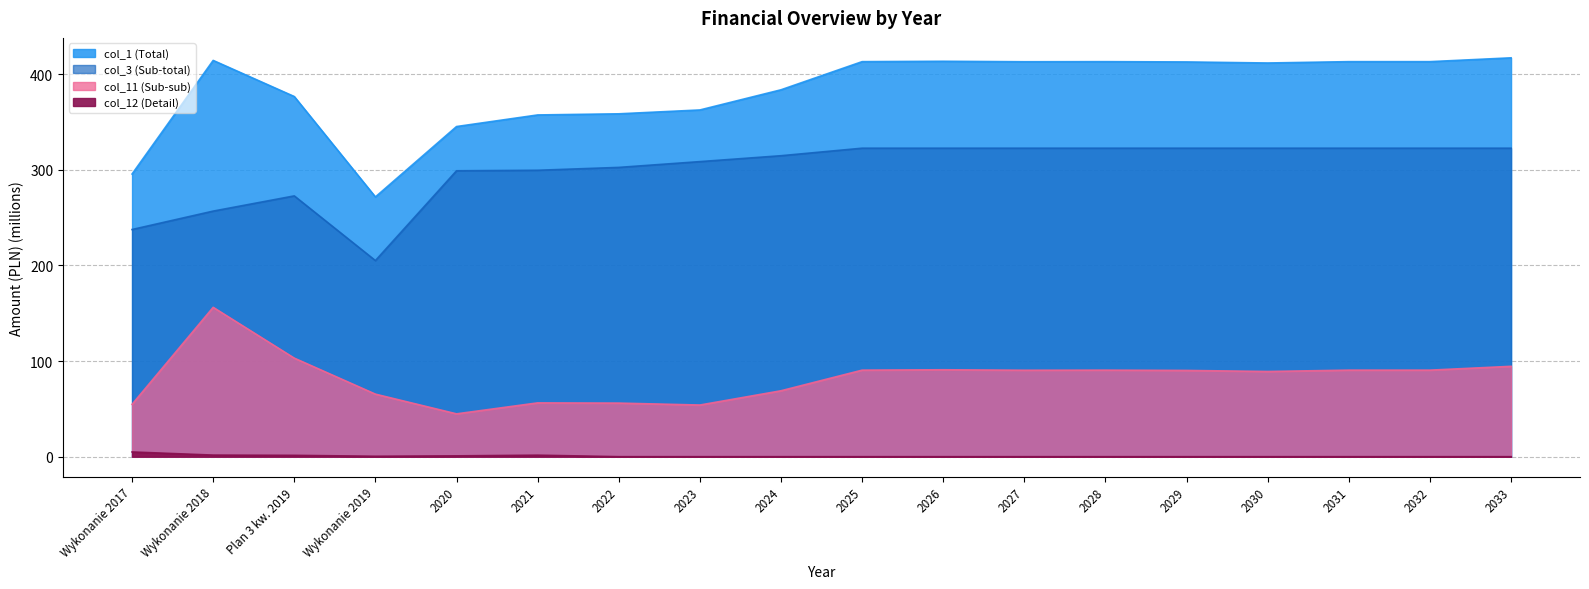

At how many categories does at least one series exceed 47?

18